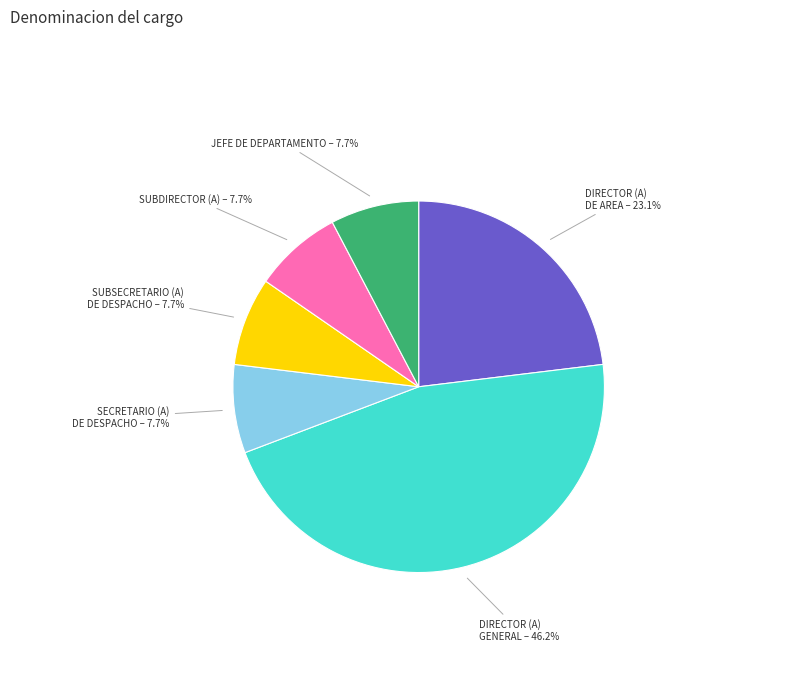

Does DIRECTOR (A) GENERAL represent more than half of the total?

No